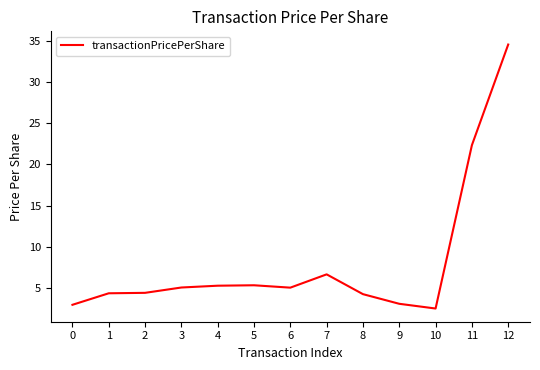

The value at 2 is 7.0. True or false?

False